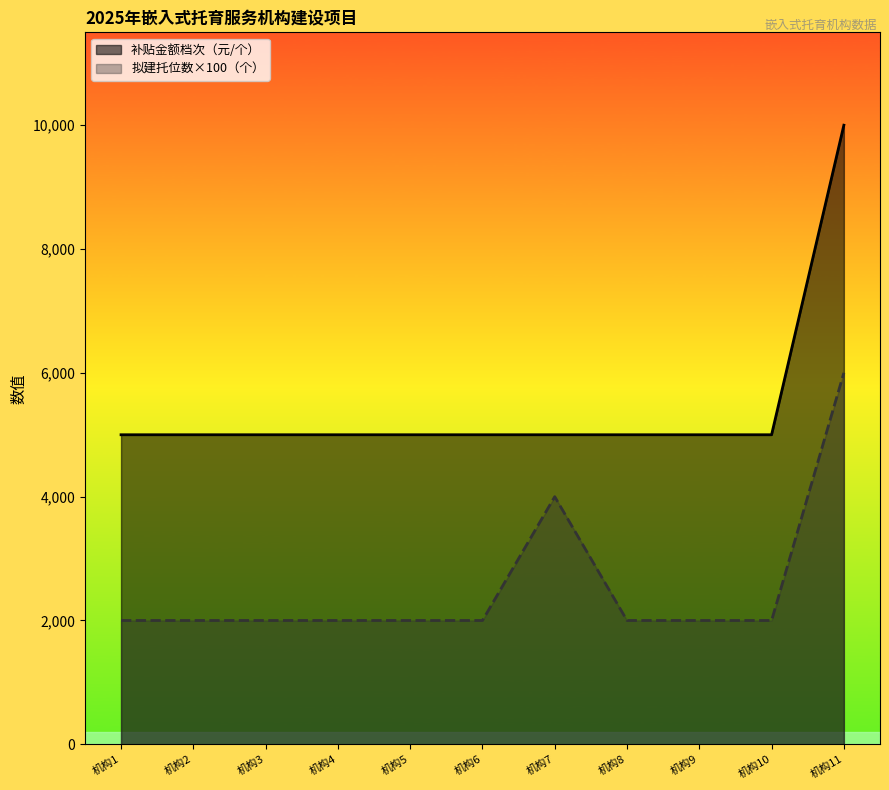

What is the value of the 补贴金额档次（元/个） point at the 11th from the left?

10000